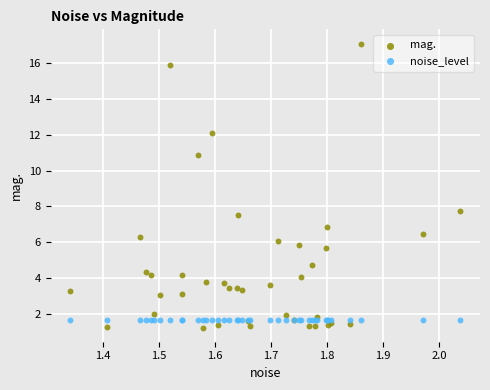

In the mag. series, what Y value is closest to 9?

7.7